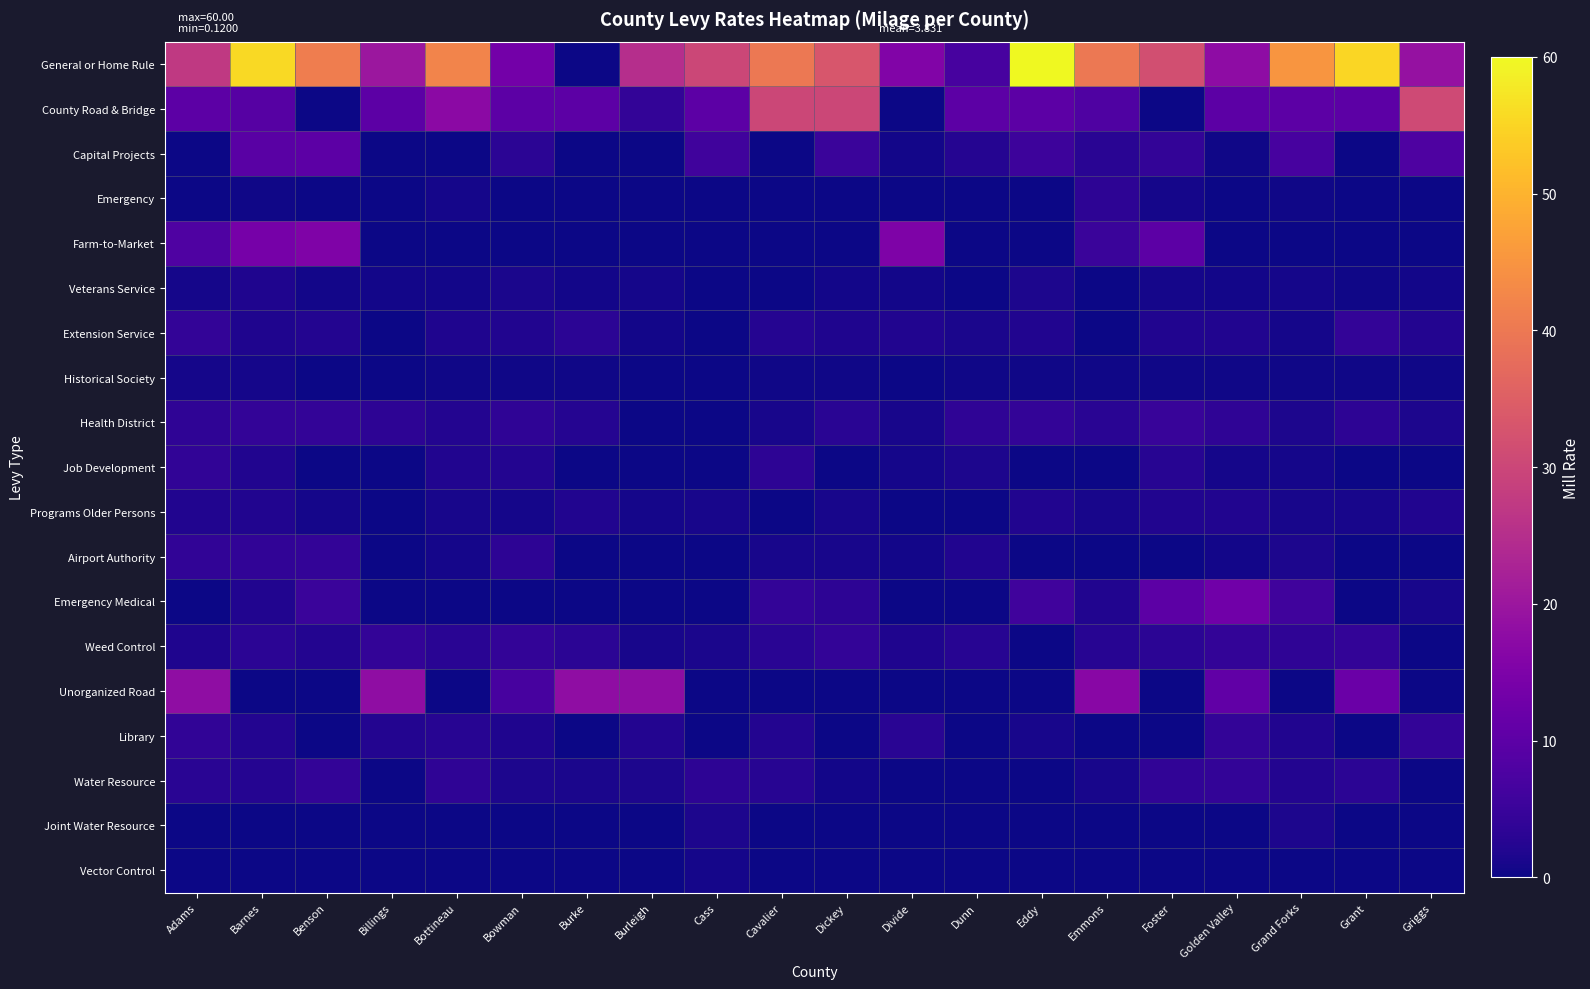

Which series changed the most between Cass and Dunn?

General or Home Rule